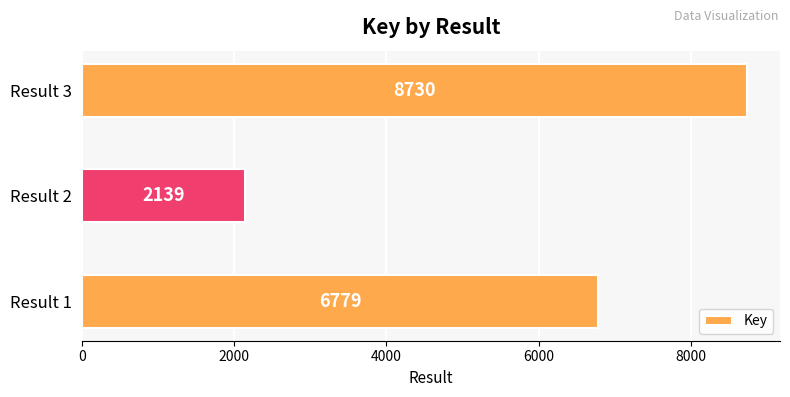

Are the bars horizontal?

Yes